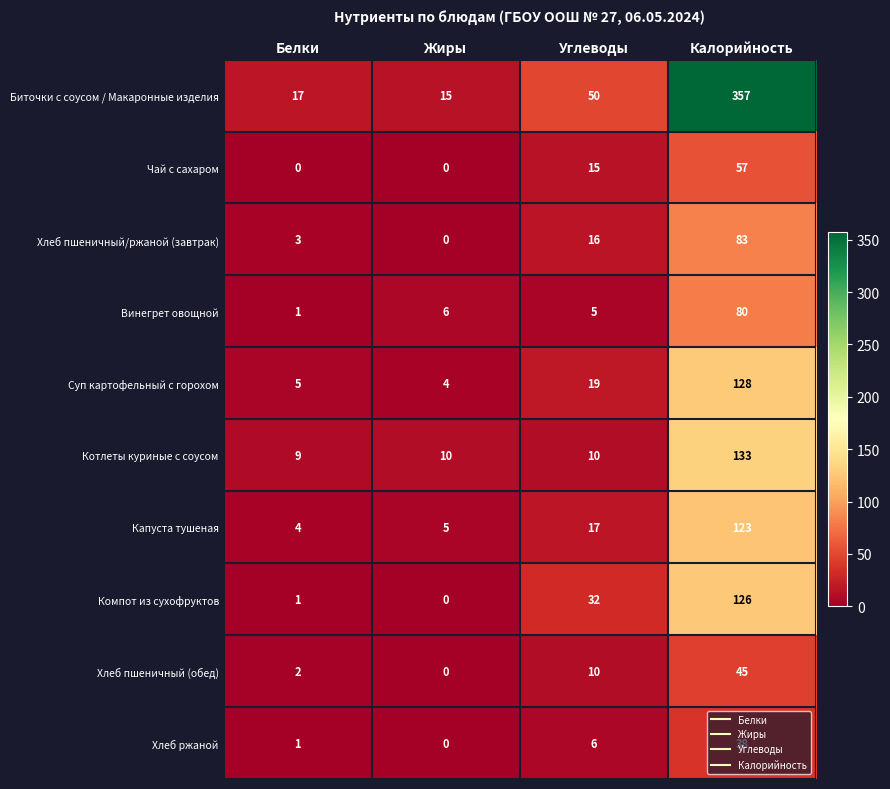

Is it true that Капуста тушеная equals 17 at Углеводы?

True